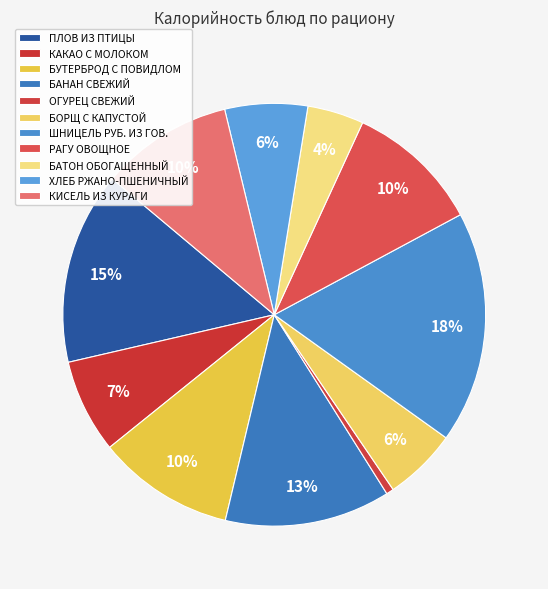

What is the change in value from ХЛЕБ РЖАНО-ПШЕНИЧНЫЙ to КИСЕЛЬ ИЗ КУРАГИ?

+56.6